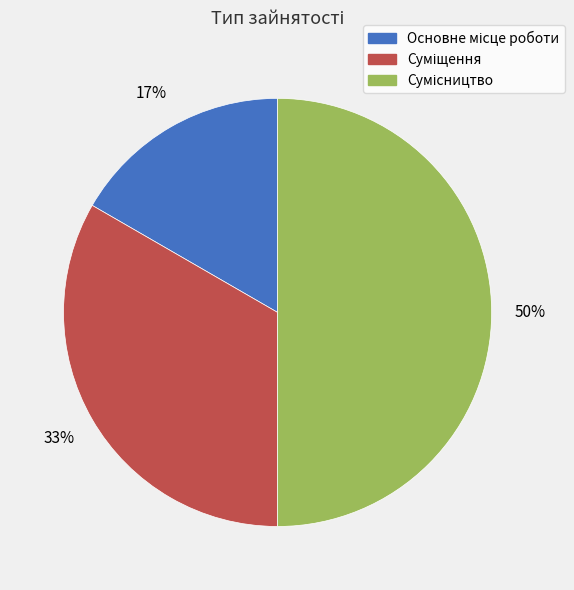

To the nearest percent, what is the average slice percentage?

33%